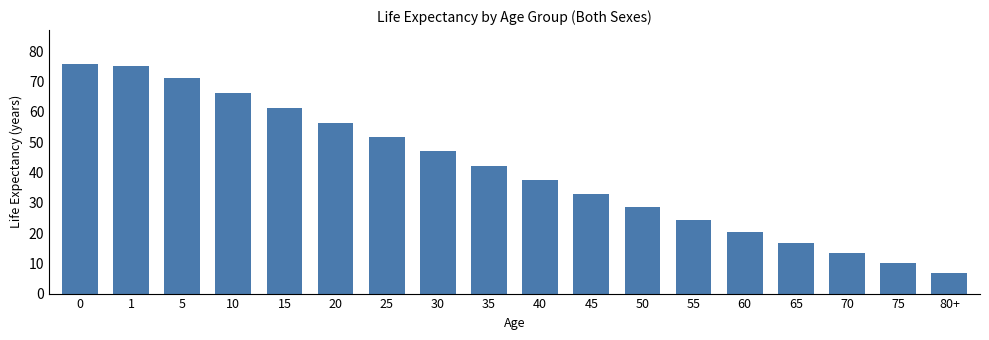

Reading left to right, list all the values displayed in this chart.

0=75.7	1=75.1	5=71.2	10=66.2	15=61.3	20=56.5	25=51.7	30=47.1	35=42.3	40=37.6	45=33.0	50=28.5	55=24.4	60=20.5	65=16.8	70=13.5	75=10.0	80+=6.9